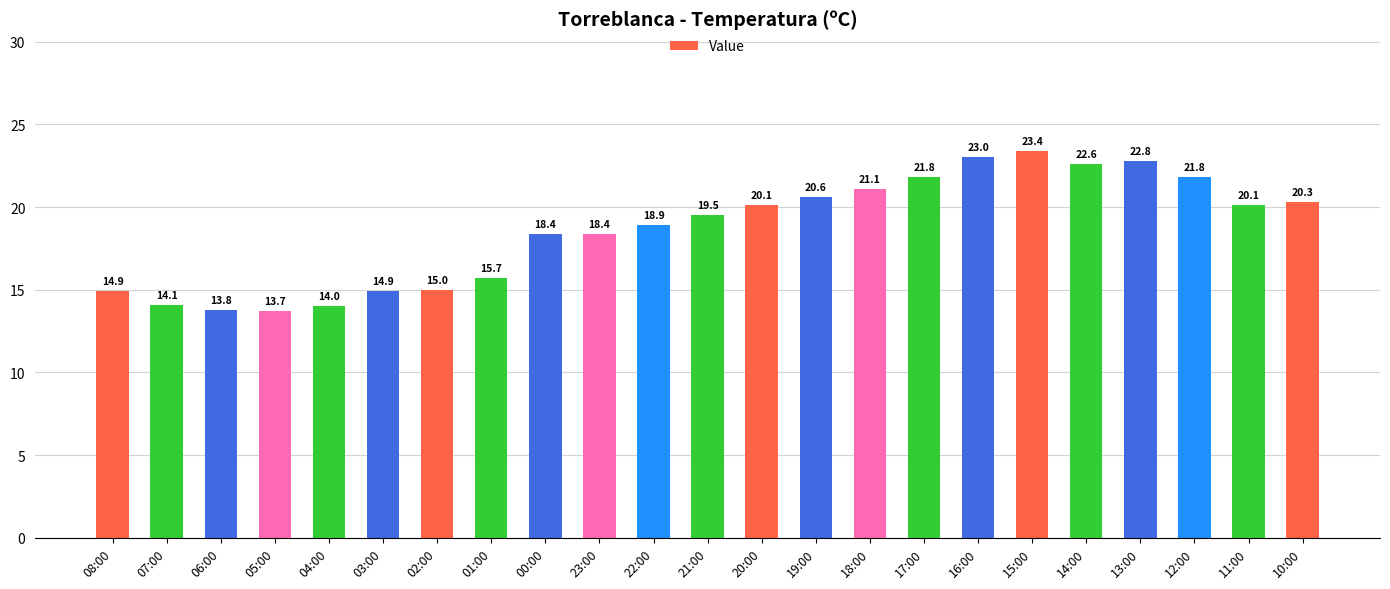

What is the sum of all values?

428.9